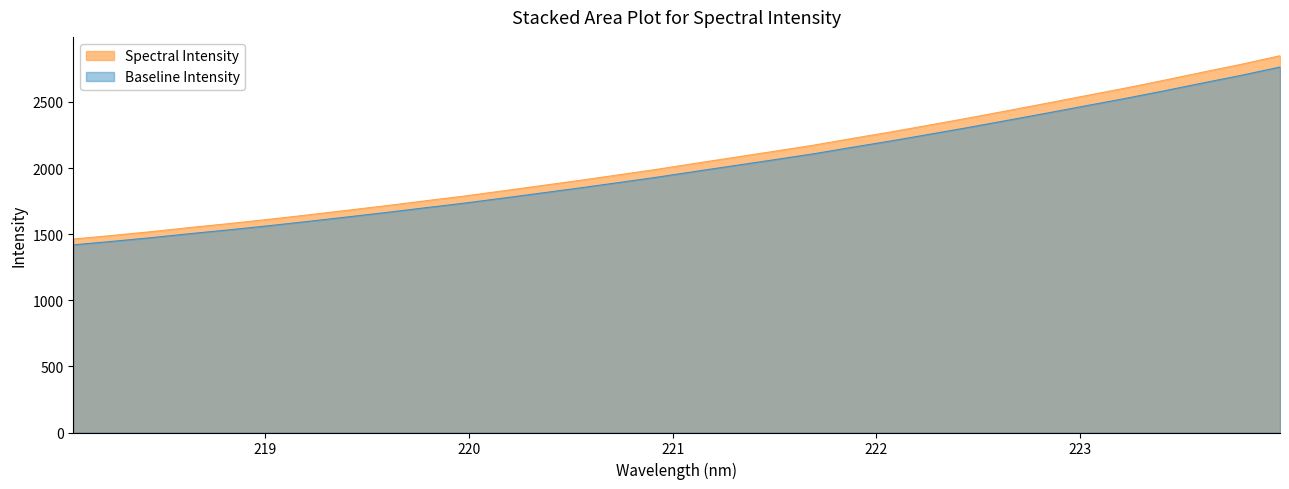

What is the change in value from 218.8244 to 221.4993?

+546.9